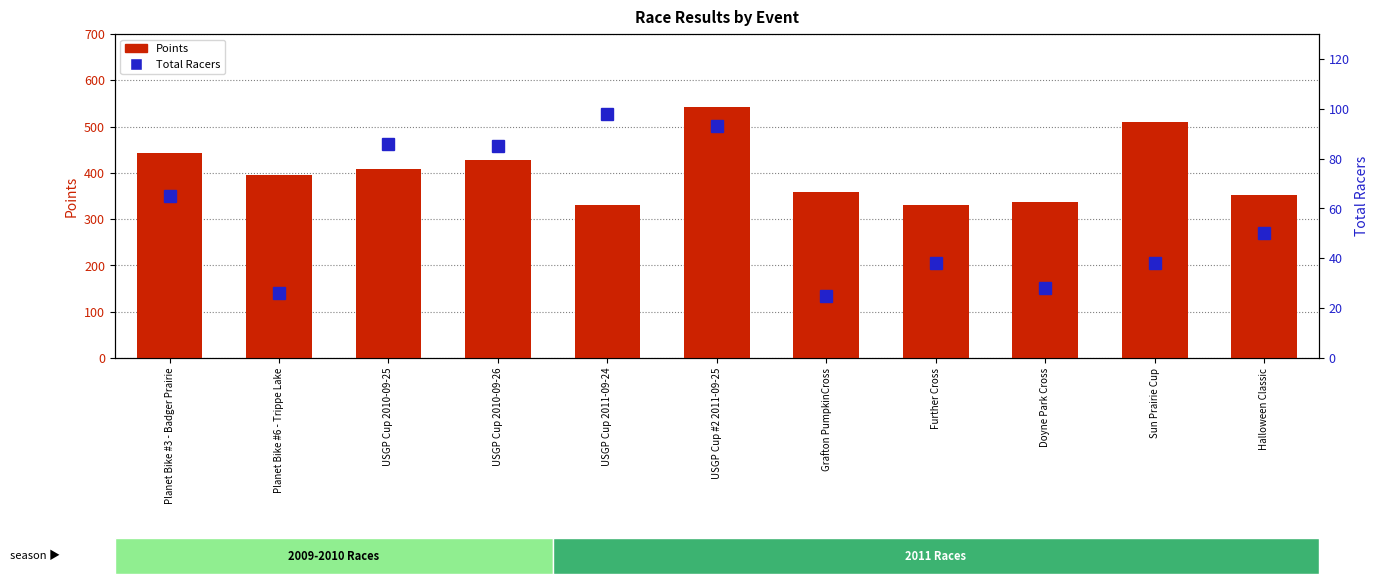

True or false: Total Racers has a value of 77.8 at Halloween Classic.

False